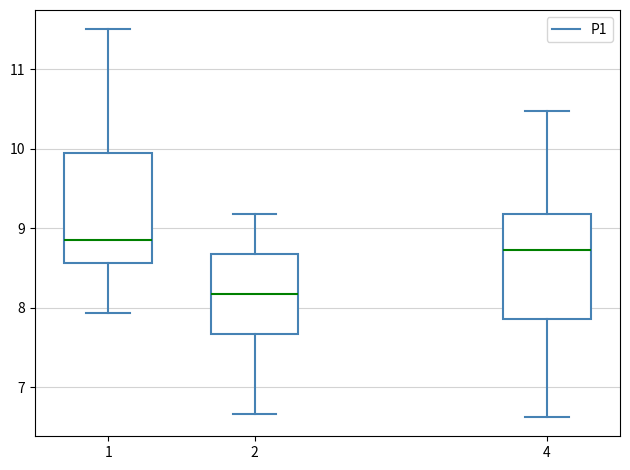

Reading left to right, read every box against the y-axis: the position of its median line, the range the box covers, and the ends of its whiskers. The values are not printed on the chart, so give them approximately, as read against the axis.

1: median 8.9, box 8.6 to 10.0, whiskers 7.9 to 11.5
2: median 8.2, box 7.7 to 8.7, whiskers 6.7 to 9.2
4: median 8.7, box 7.9 to 9.2, whiskers 6.6 to 10.5